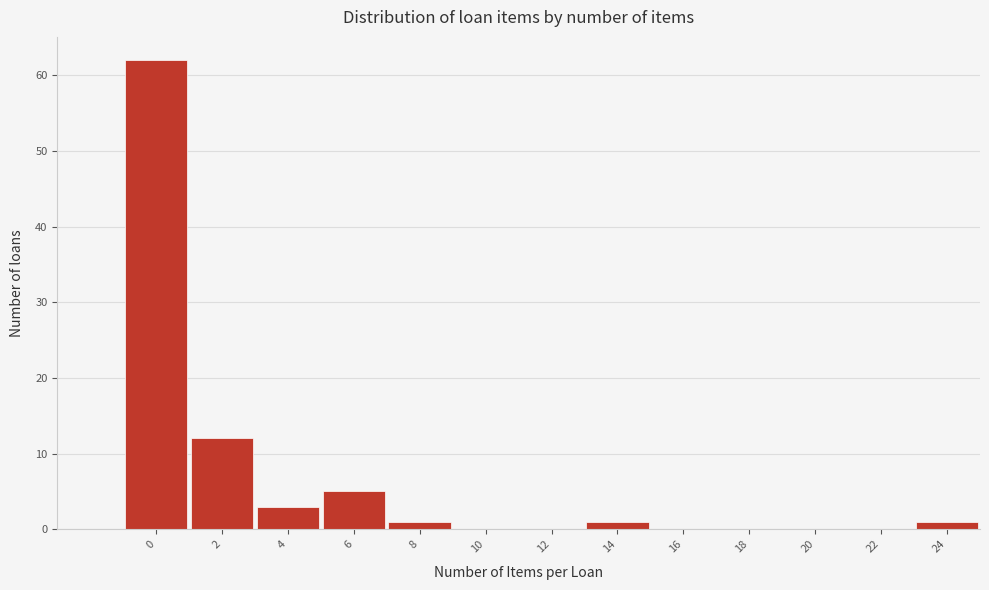

Reading left to right, list all the values displayed in this chart.

0=62	2=12	4=3	6=5	8=1	10=0	12=0	14=1	16=0	18=0	20=0	22=0	24=1